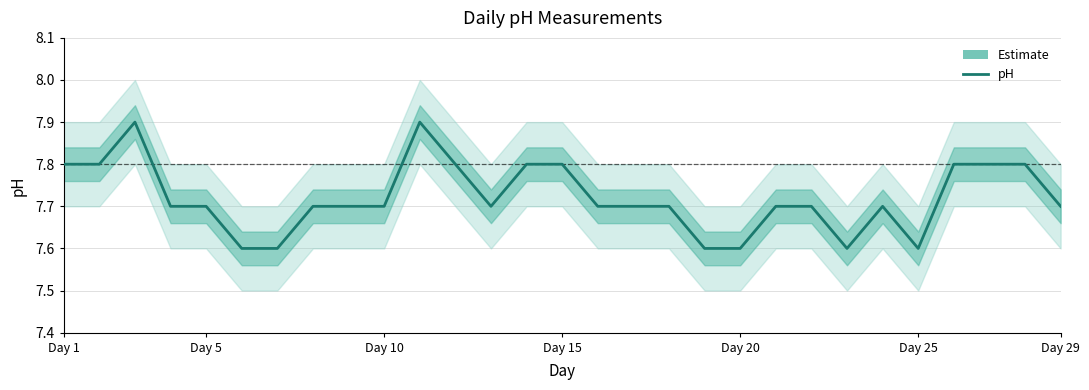

What is the sum of all values?

223.9